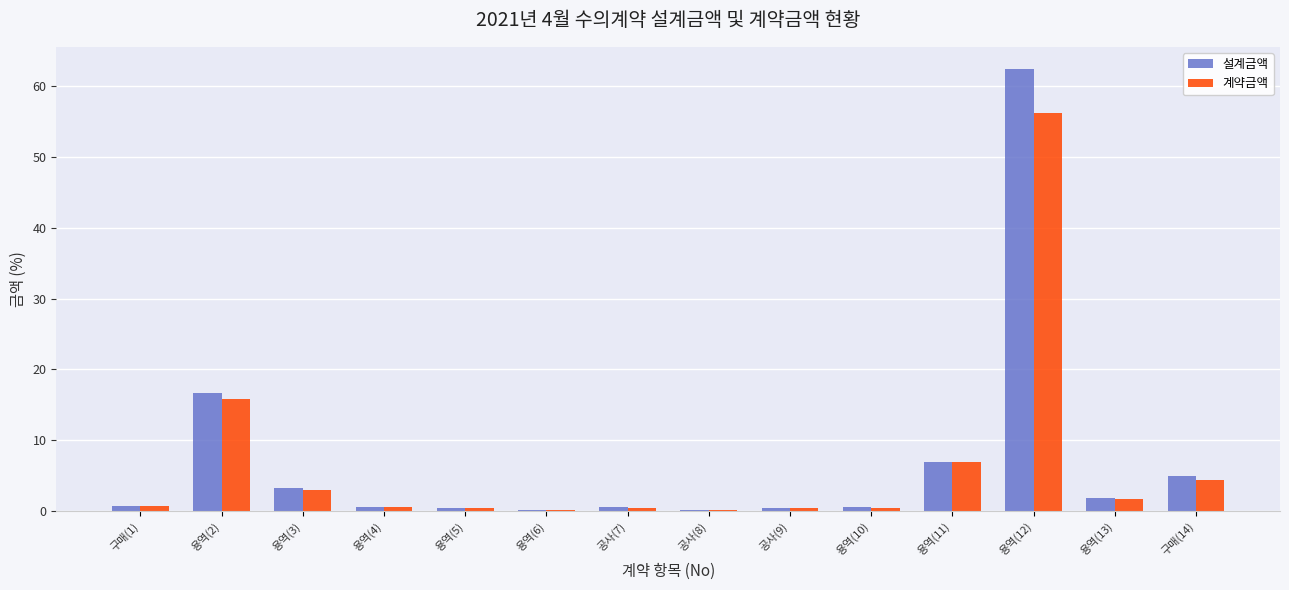

The 설계금액 series shows 0.5 at 용역(5). True or false?

True